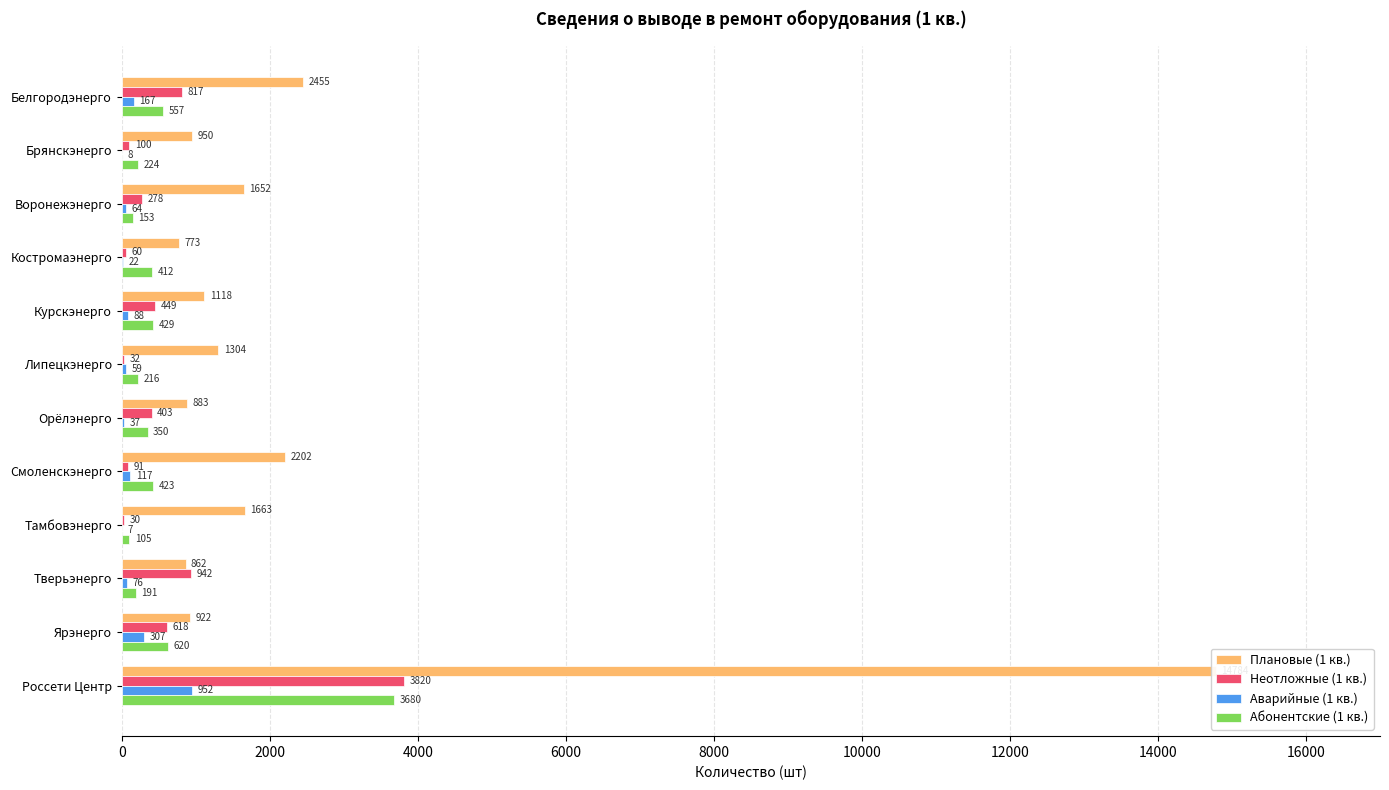

What is the minimum value for Абонентские (1 кв.)?

105